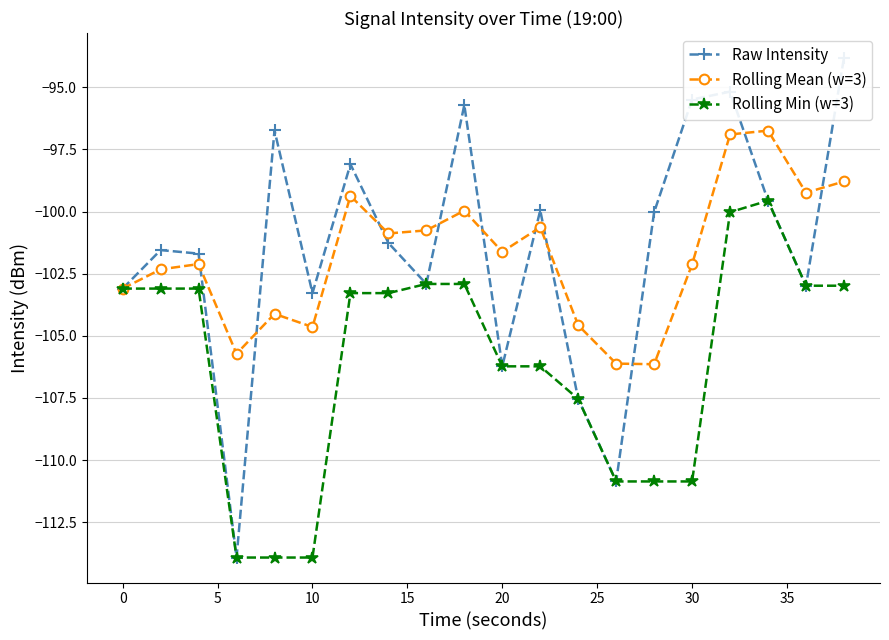

Which series has the largest range (max minus min)?

Raw Intensity